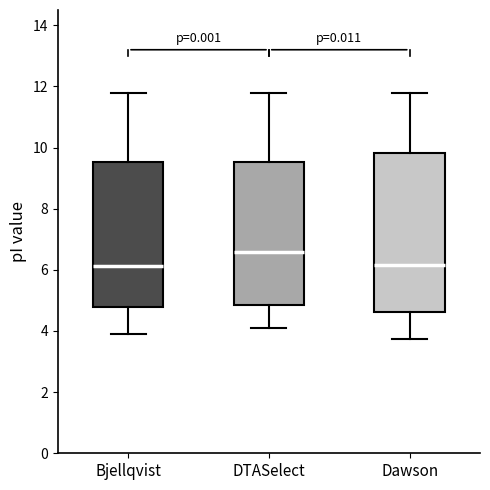

Reading left to right, transcribe this box plot: for each box, give where its median line is, the range the box spans, and where its two whiskers end, as read against the y-axis. The values are not printed on the chart, so give them approximately, as read against the axis.

Bjellqvist: median 6.2, box 4.8 to 9.6, whiskers 3.8 to 11.8
DTASelect: median 6.6, box 4.8 to 9.6, whiskers 4.2 to 11.8
Dawson: median 6.2, box 4.6 to 9.8, whiskers 3.8 to 11.8